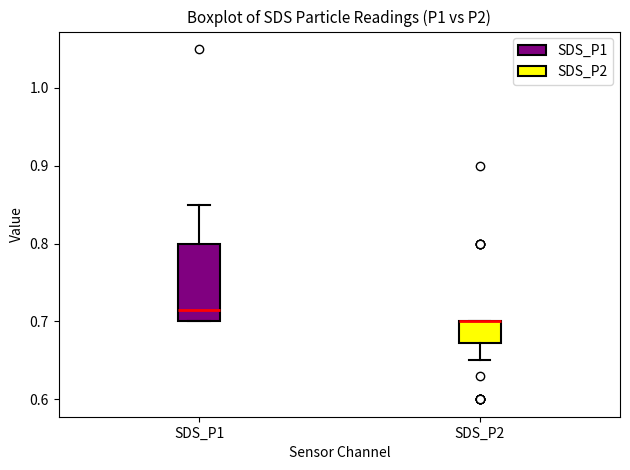

Reading left to right, read every box against the y-axis: the position of its median line, the range the box covers, and the ends of its whiskers. The values are not printed on the chart, so give them approximately, as read against the axis.

SDS_P1: median 0.72, box 0.70 to 0.80, whiskers 0.70 to 0.85
SDS_P2: median 0.70 (drawn on the box's upper edge), box 0.67 to 0.70, whiskers 0.65 to 0.70